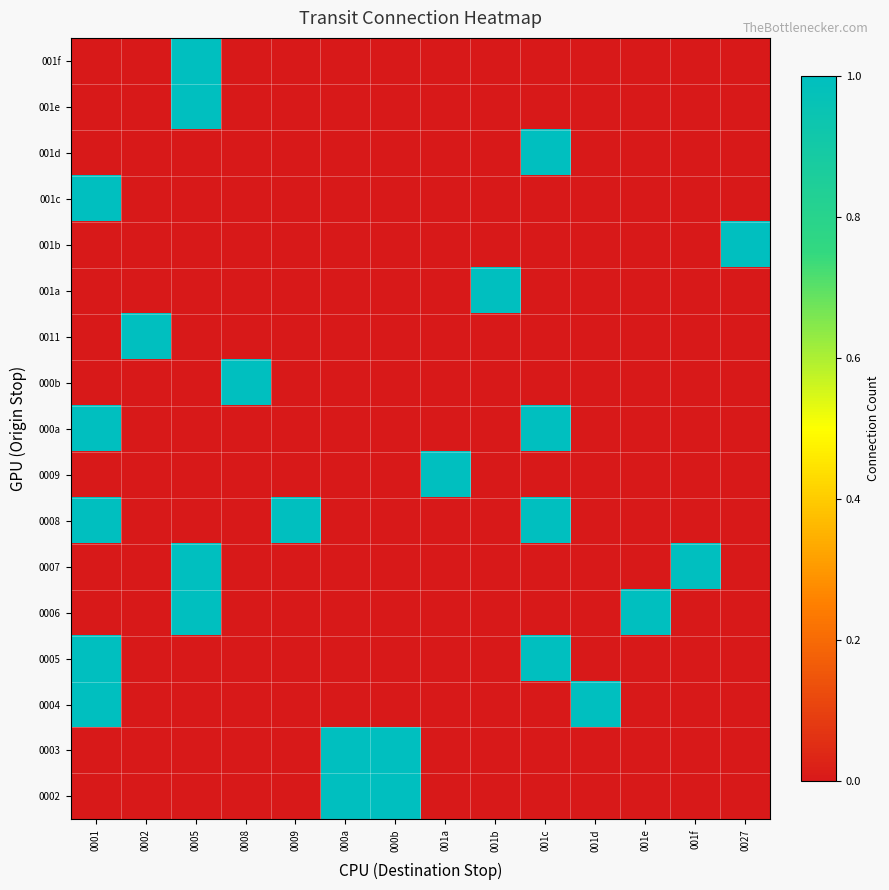

Between 001e and 001c, which is larger?

001e